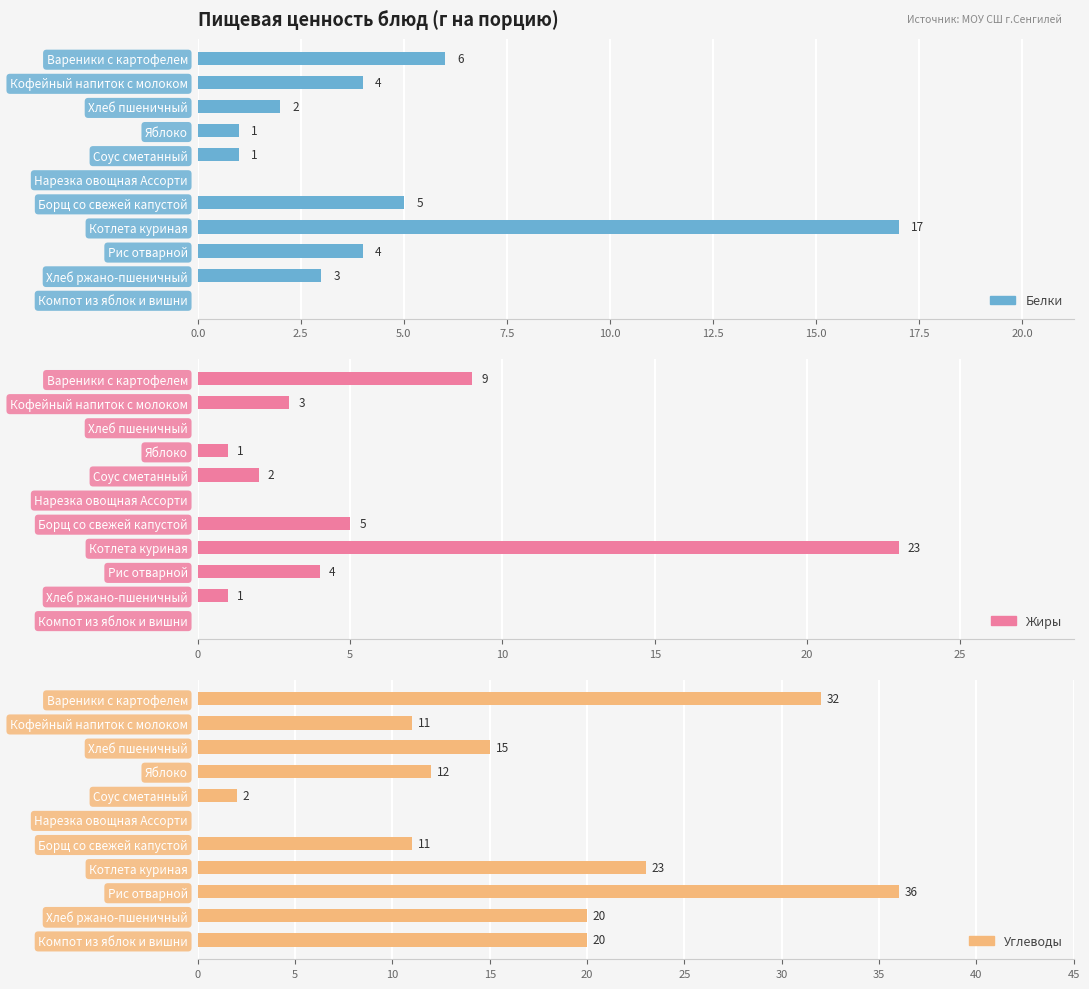

What is the highest value of the Жиры series?

23